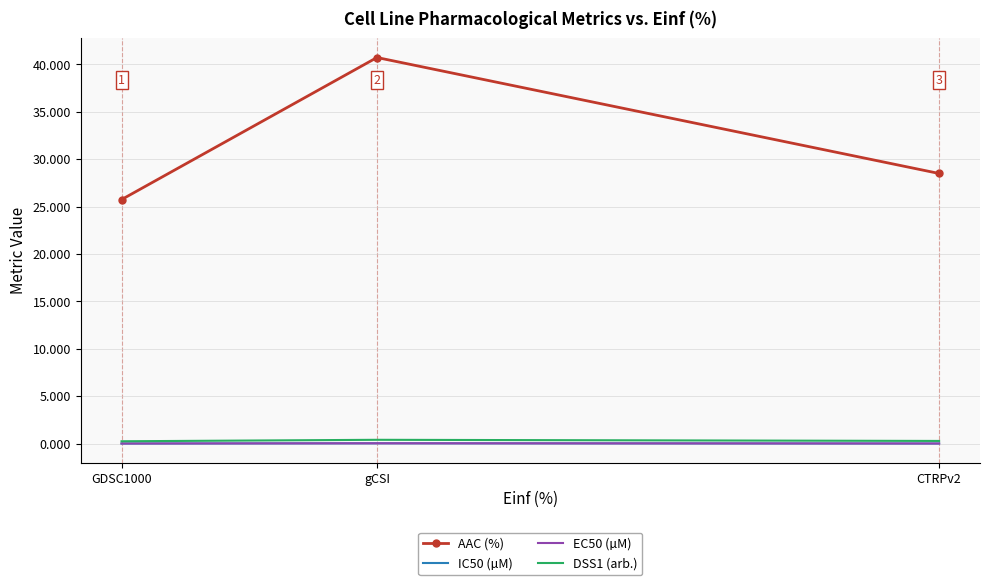

Which series changed the most between gCSI and CTRPv2?

AAC (%)